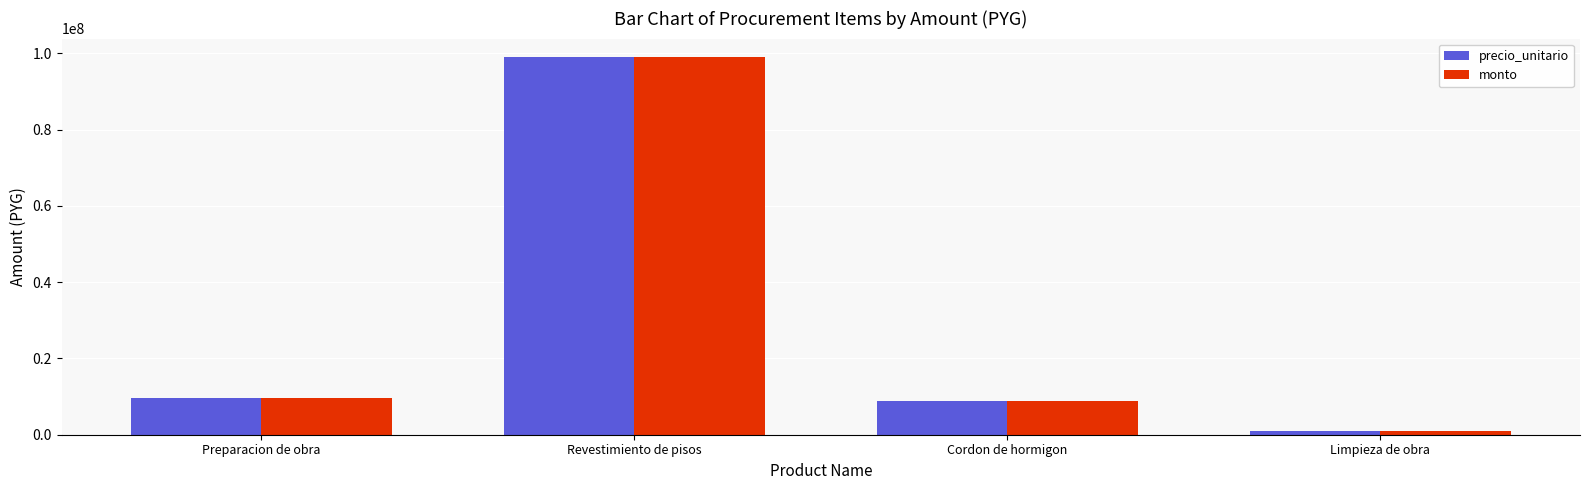

What is the greatest value displayed?

98912000